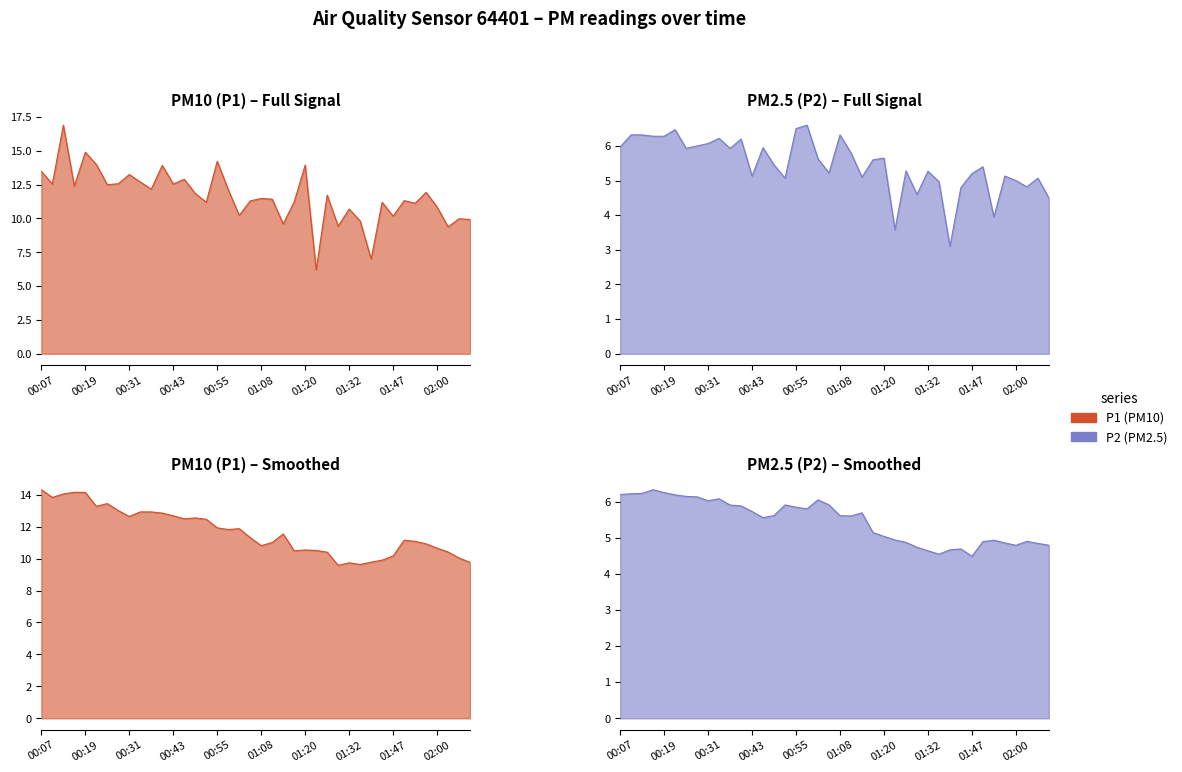

At 00:19, list the series in order from largest to smallest.

P1 line, P1 (smoothed) line, P2 line, P2 (smoothed) line